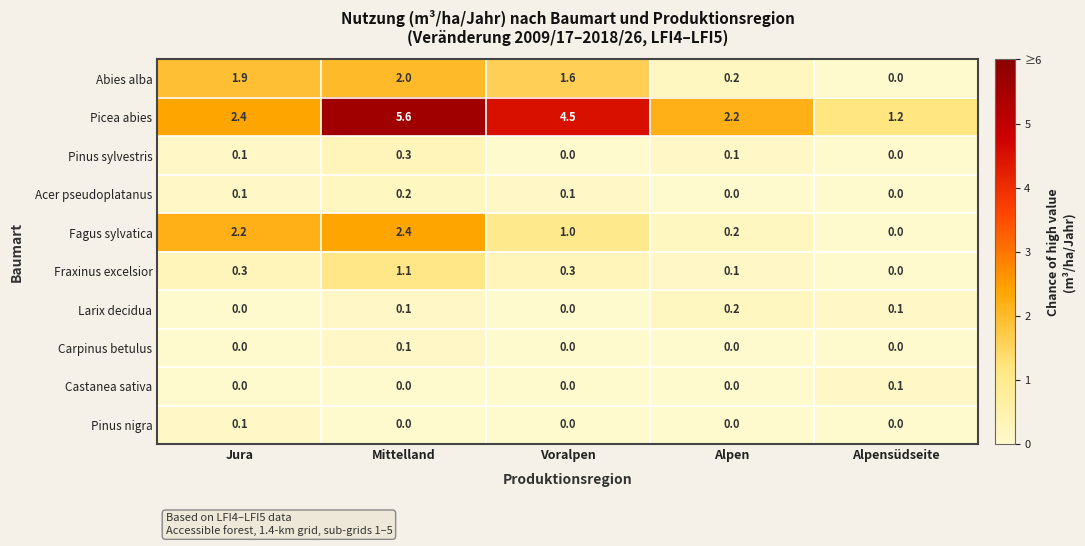

Where is Abies alba nearest to the value 1?

Voralpen